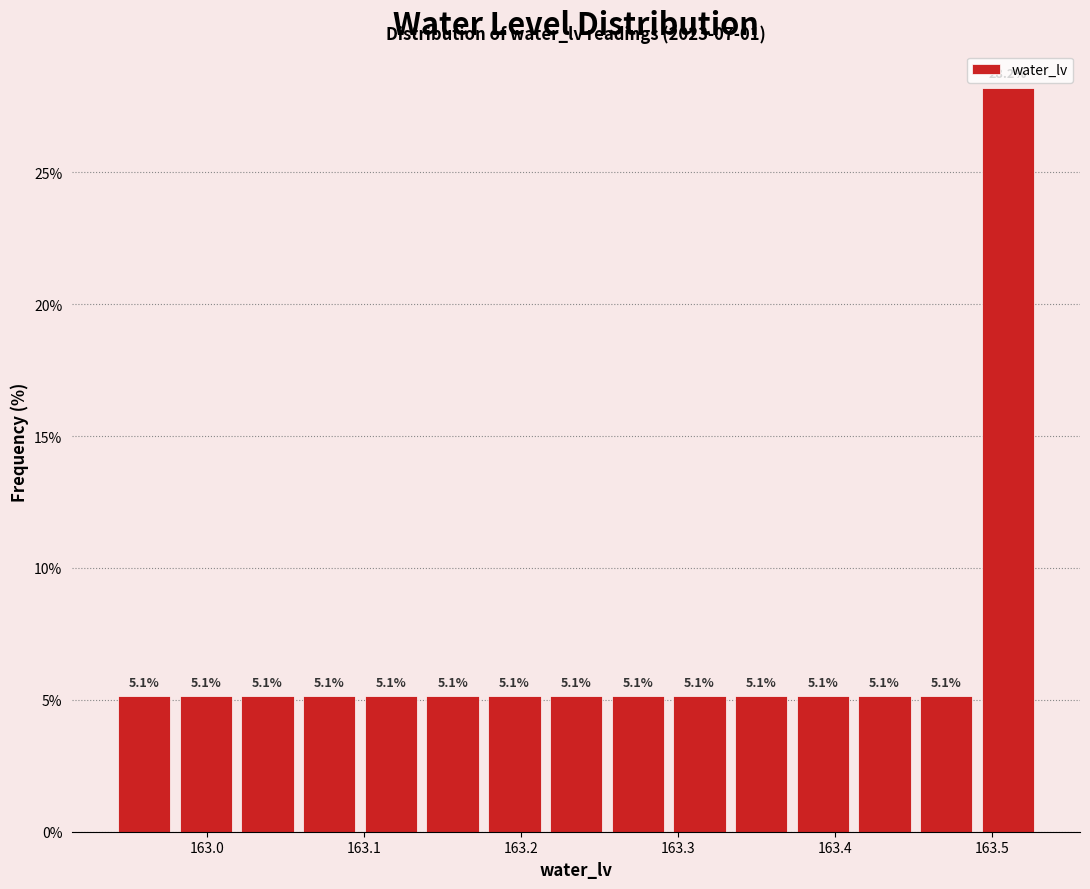

Around what value on the x-axis is the tallest bar? Give the approximate position of its centre, as read against the axis.

163.51